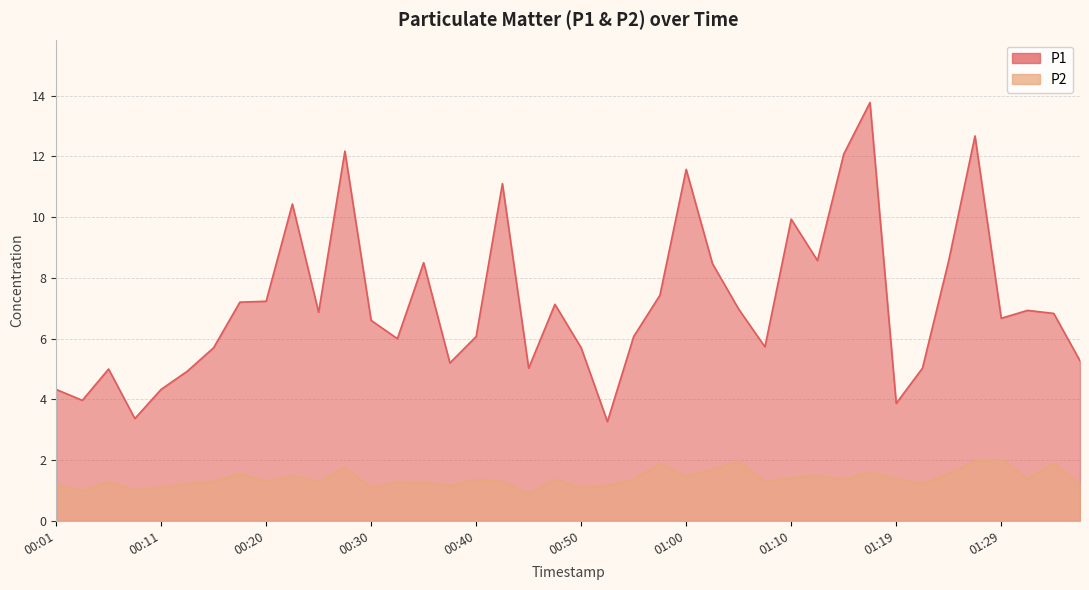

What is the value of the P1 point at the 37th from the left?

6.7